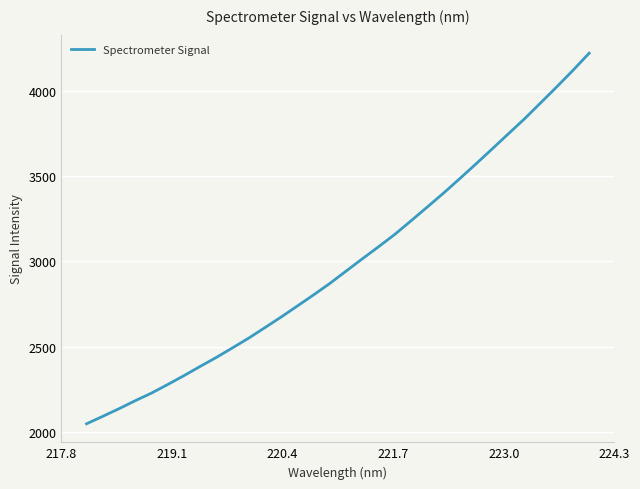

What is the maximum value shown in the chart?

4220.2